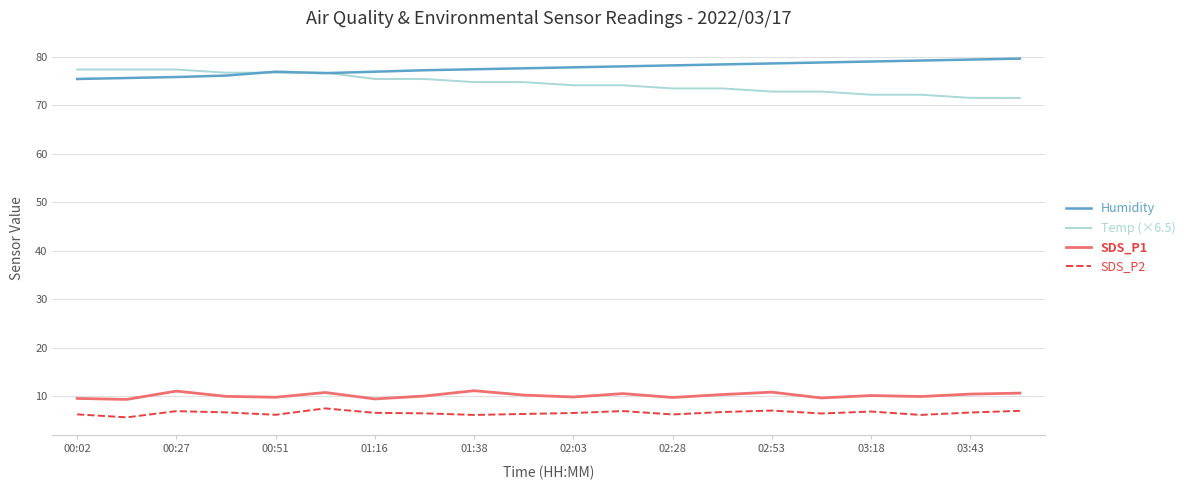

Does the chart have visible grid lines?

Yes